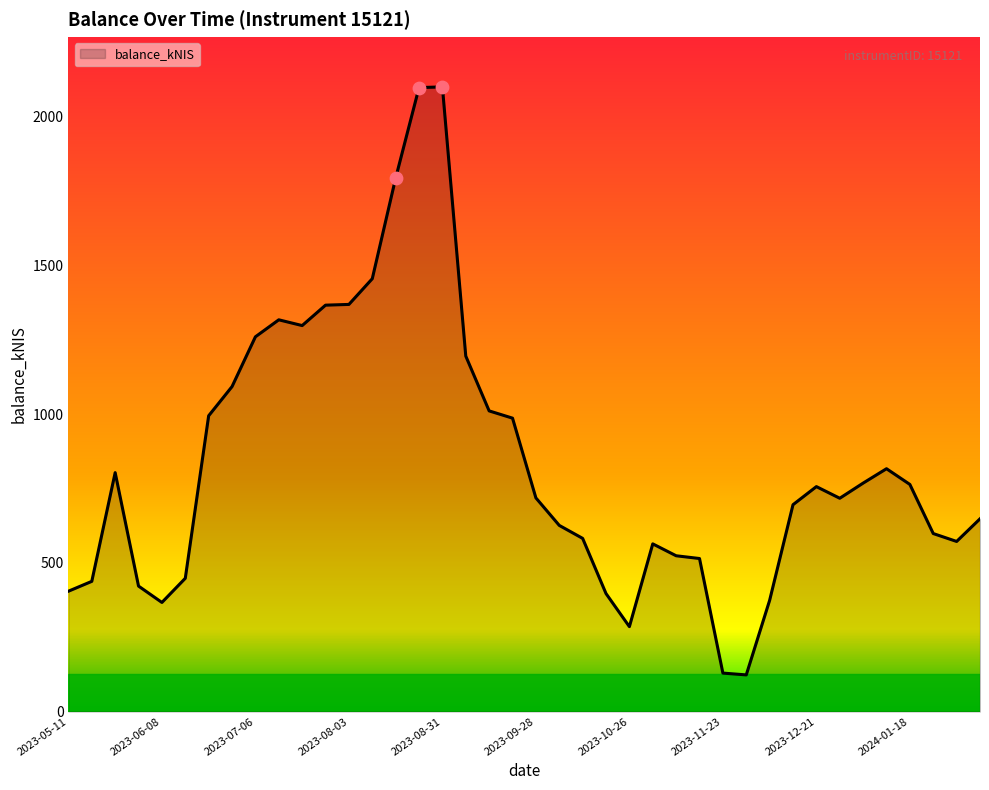

What is the maximum value shown in the chart?

2100.2